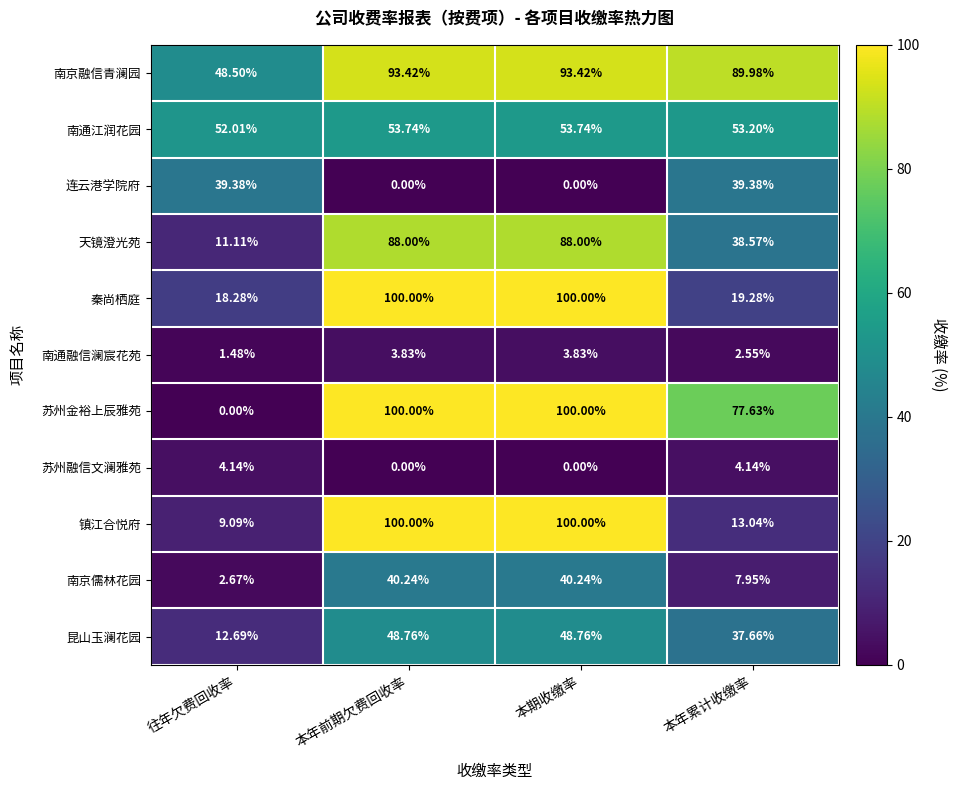

Which series changed the most between 往年欠费回收率 and 本年累计收缴率?

苏州金裕上辰雅苑